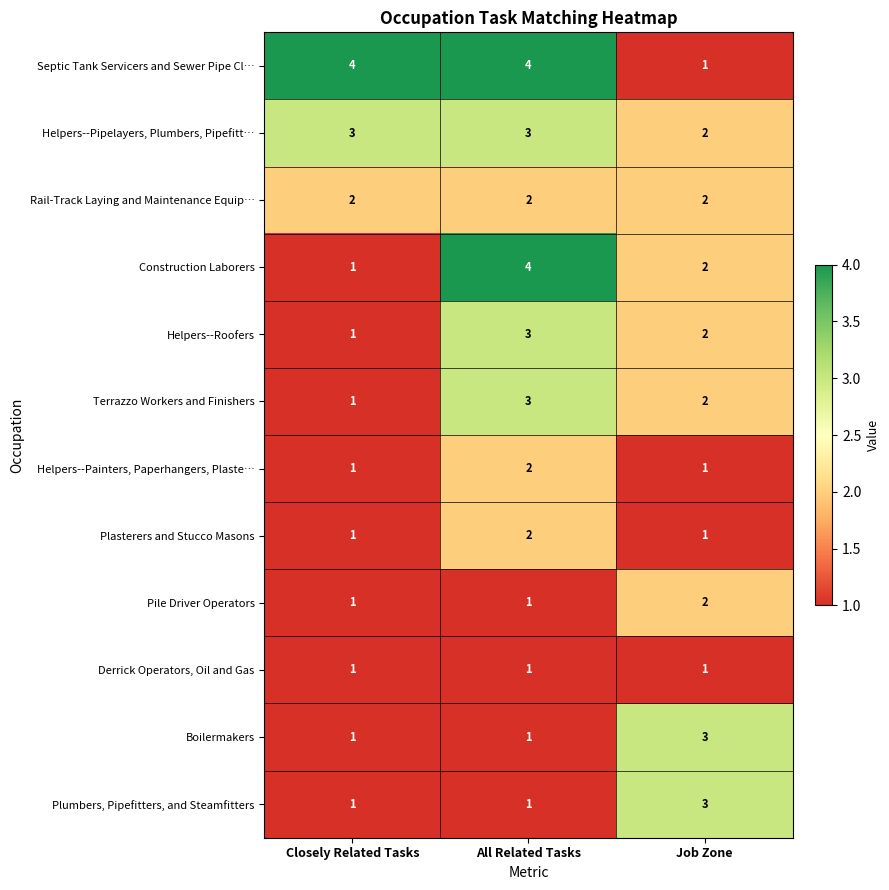

What is the sum of all Terrazzo Workers and Finishers values?

6